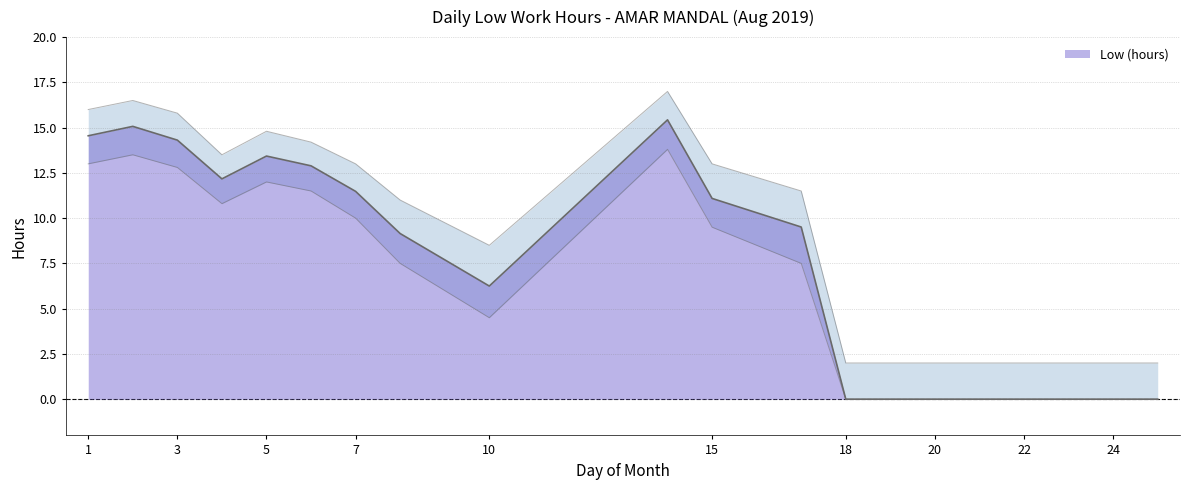

Is it true that lower_bound equals 7.5 at 17?

True